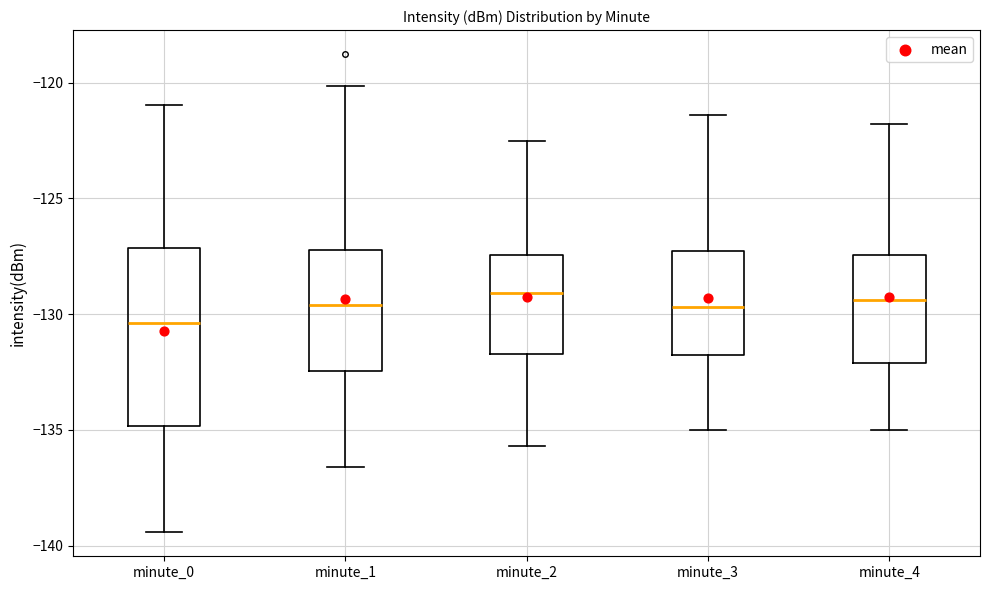

Comparing the boxes themselves (not the whiskers), which one is the tallest?

minute_0